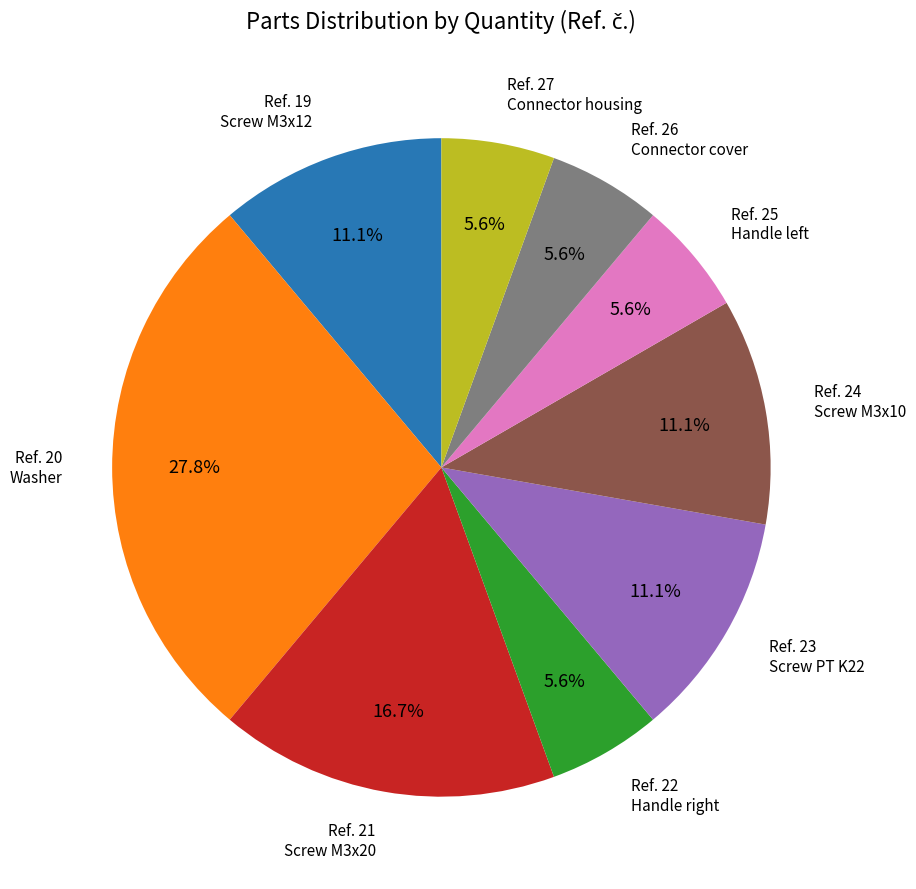

Is there a majority slice in this chart?

No